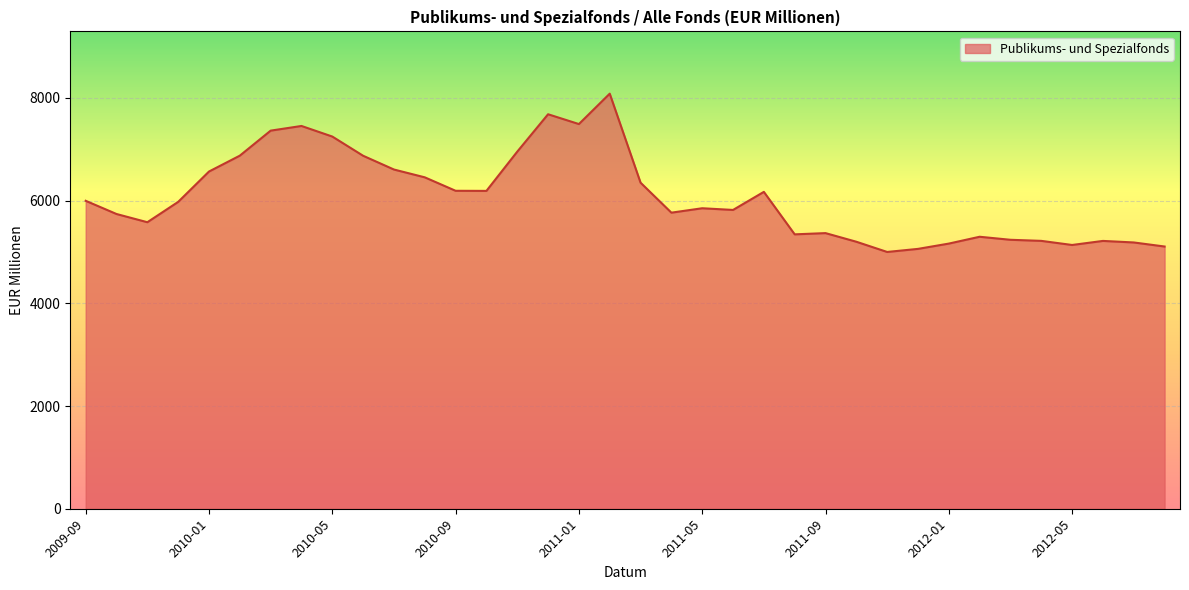

How many points are lower than both their immediate neighbors (excluding endpoints)?

8